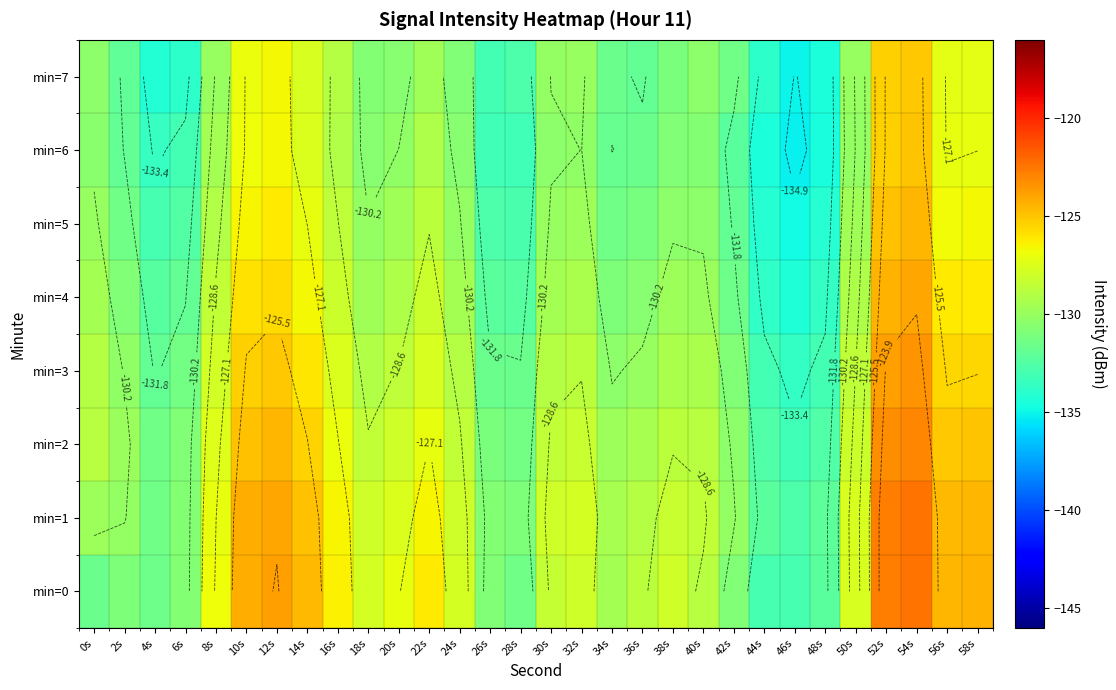

What is the difference between the min=0 values at 4s and 50s?

3.8